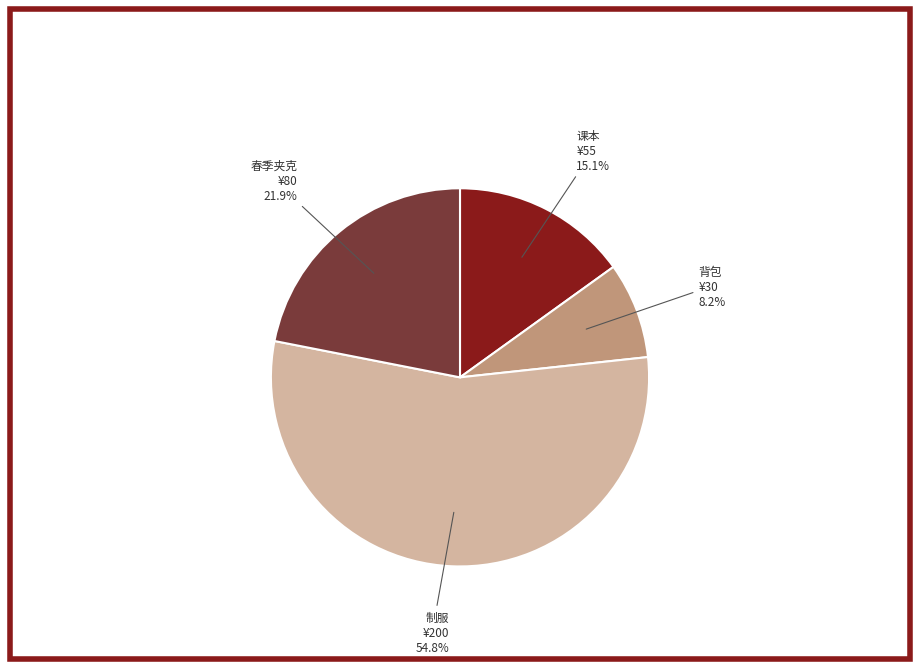

Rank the categories by value from lowest to highest.

背包, 课本, 春季夹克, 制服